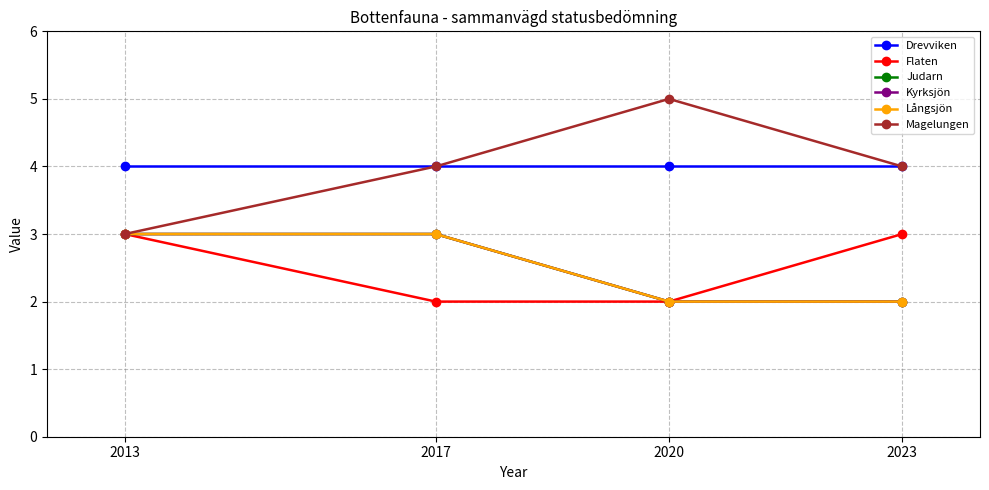

The Judarn series shows 2 at 2020. True or false?

True